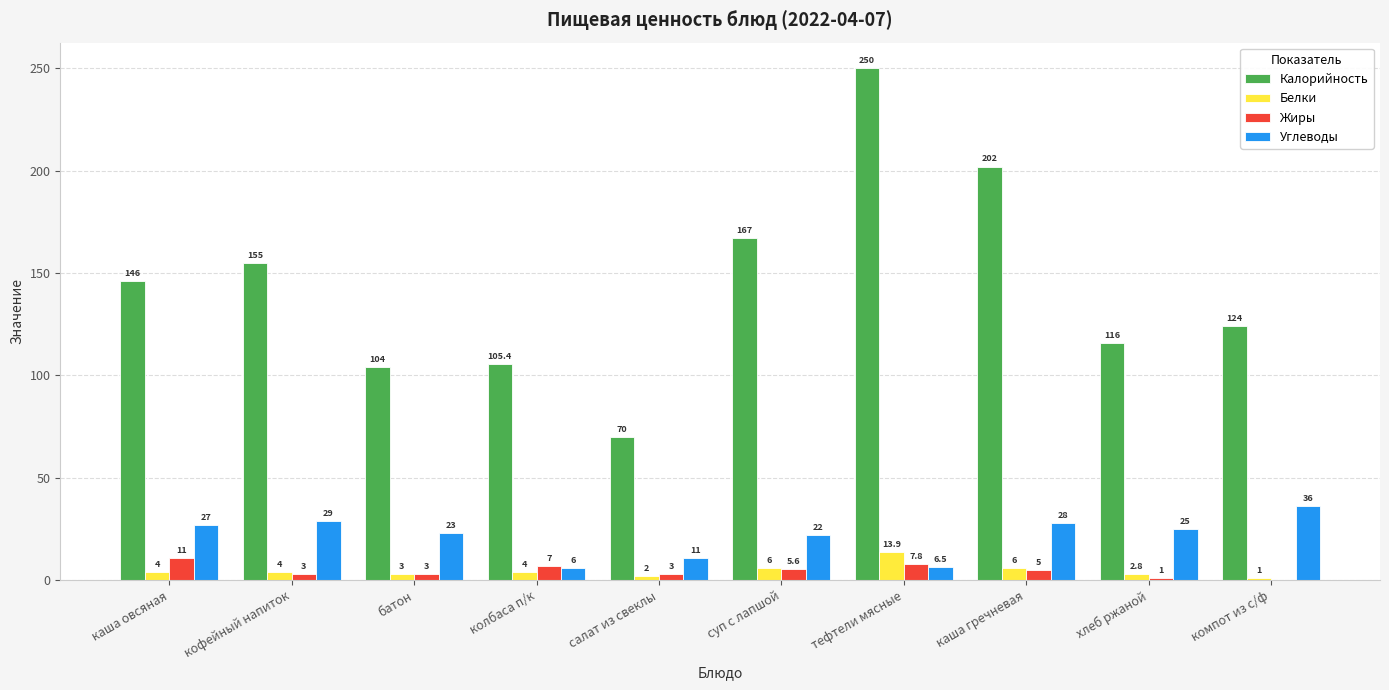

The value of Жиры at каша гречневая is 5.0. True or false?

True